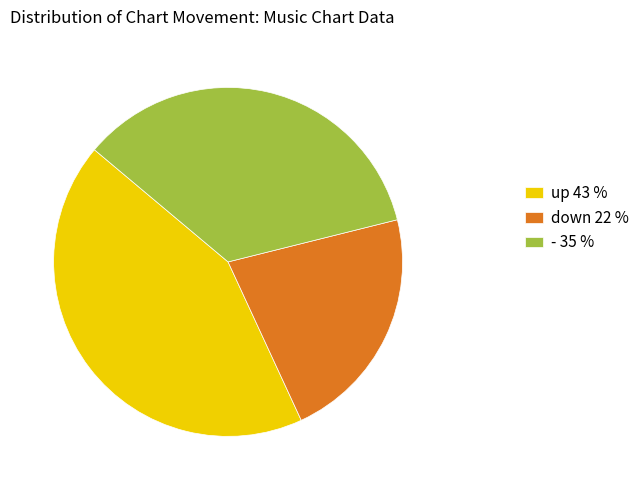

Combined, do down 22 % and up 43 % account for over 50%?

Yes